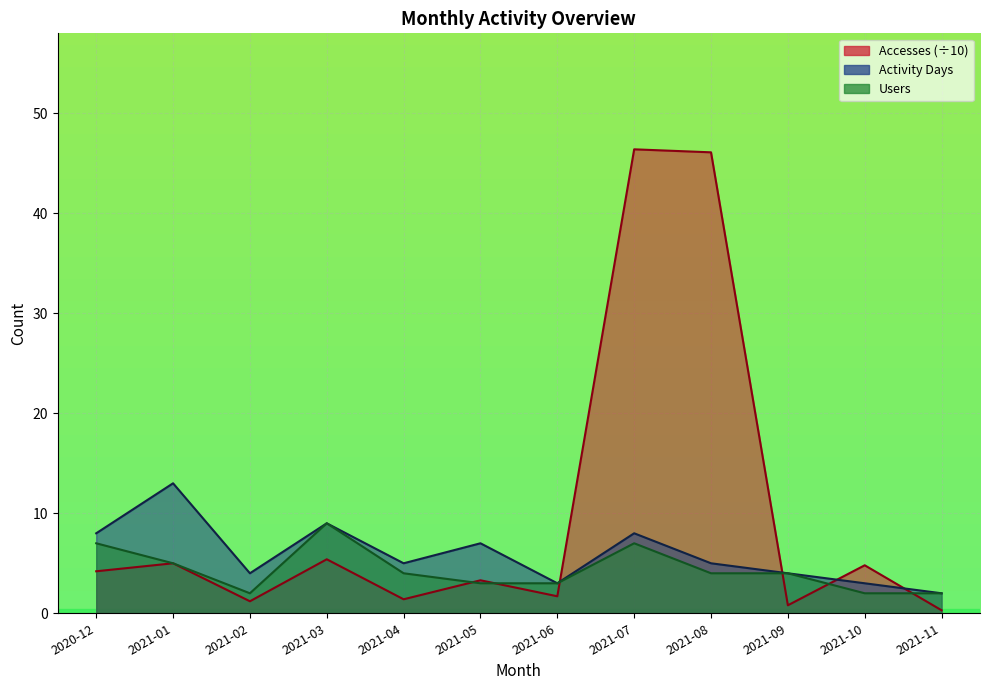

Is the value of Users at 2020-12 greater than the value of Accesses at 2021-10?

Yes